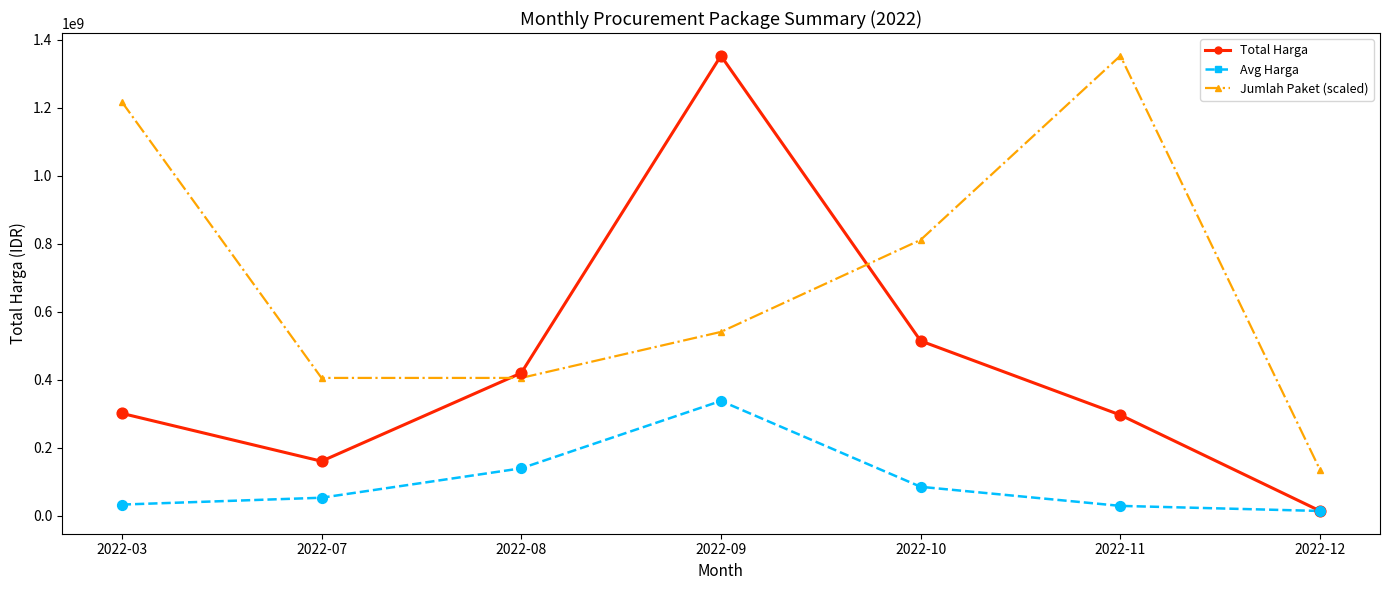

Between 2022-03 and 2022-08, which series saw the biggest shift?

Jumlah Paket (scaled)